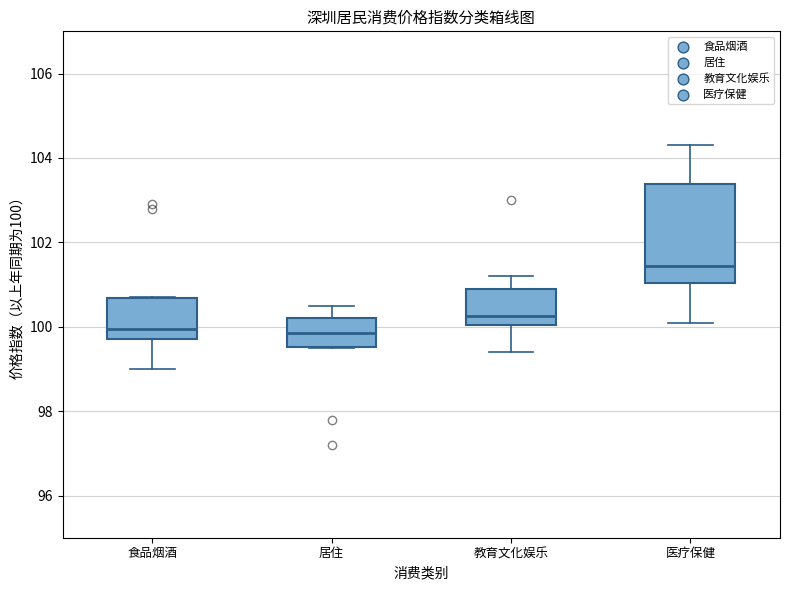

Which box is the tallest, from its lower edge to its upper edge?

医疗保健